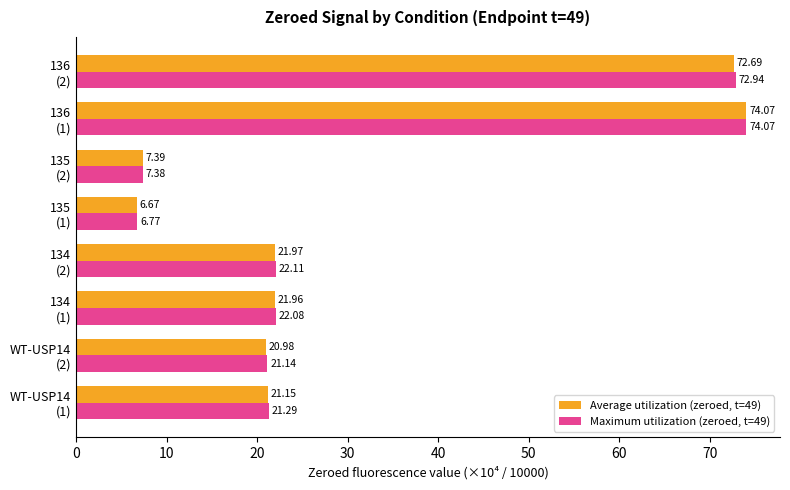

At which category is the sum across all series the highest?

136
(1)